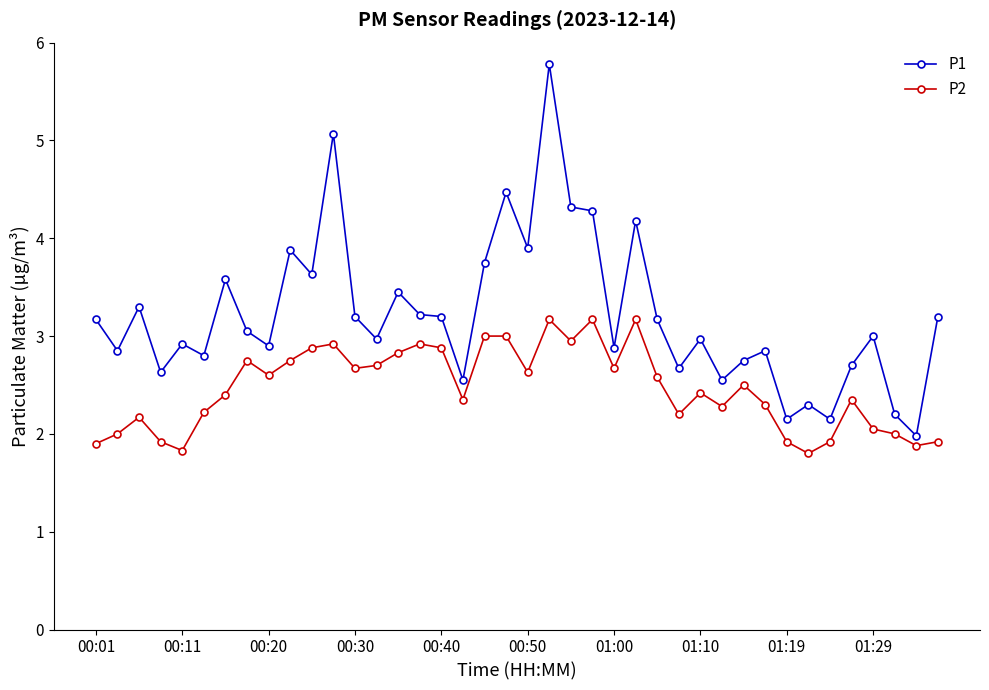

What is the value of the P2 point at the 5th from the left?

1.8